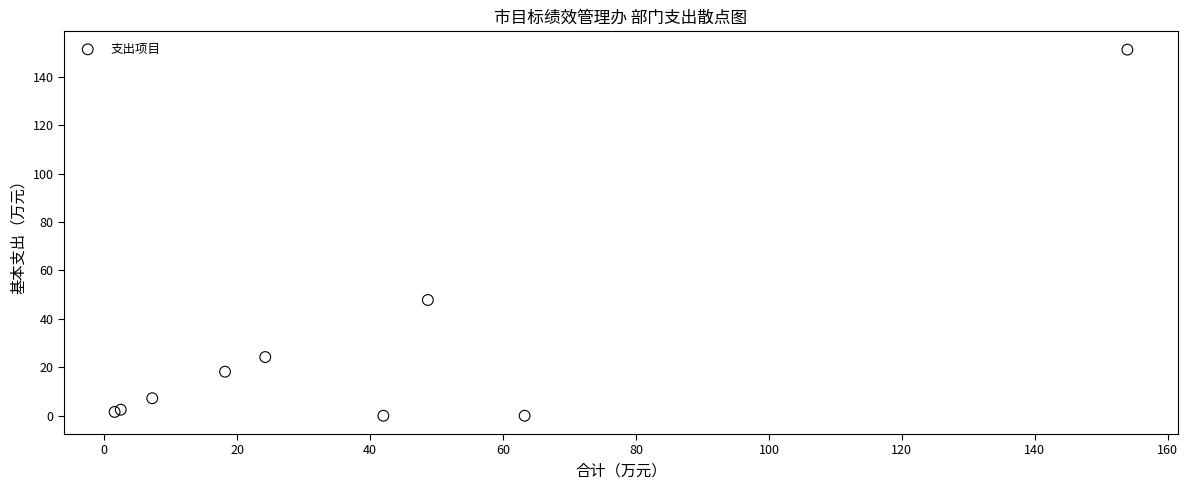

What Y value in the scatter plot is closest to 75?

47.8